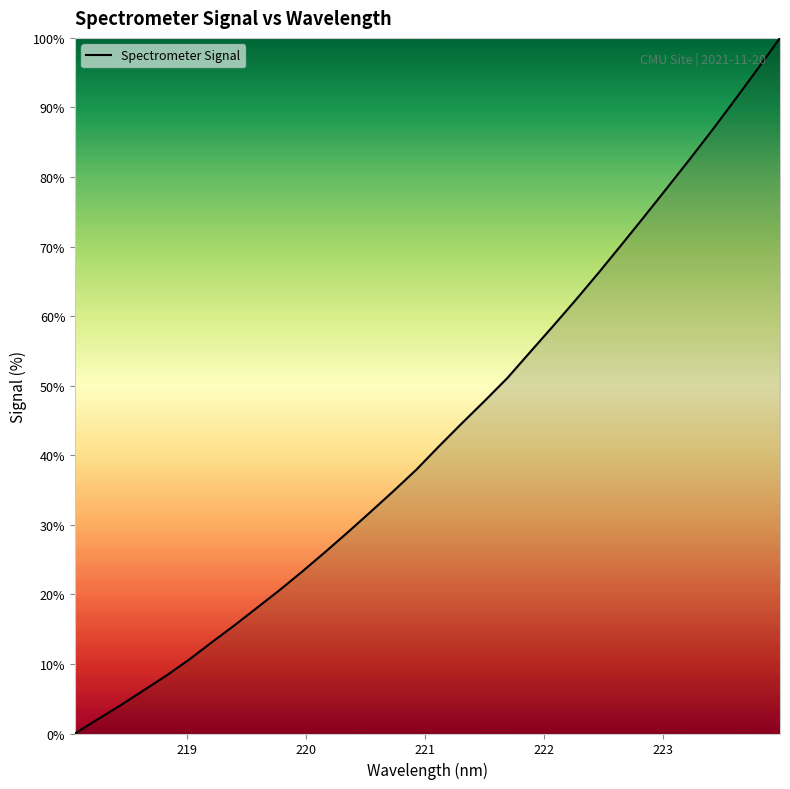

What is the greatest value displayed?

100.0